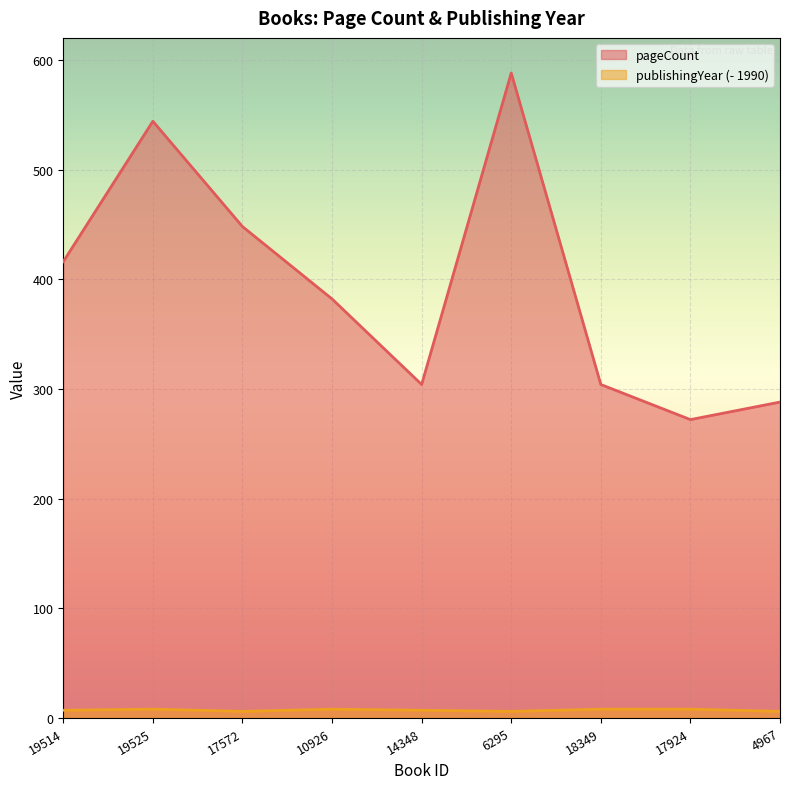

List the labels in order of publishingYear value, largest first.

19525, 10926, 18349, 17924, 19514, 14348, 17572, 6295, 4967